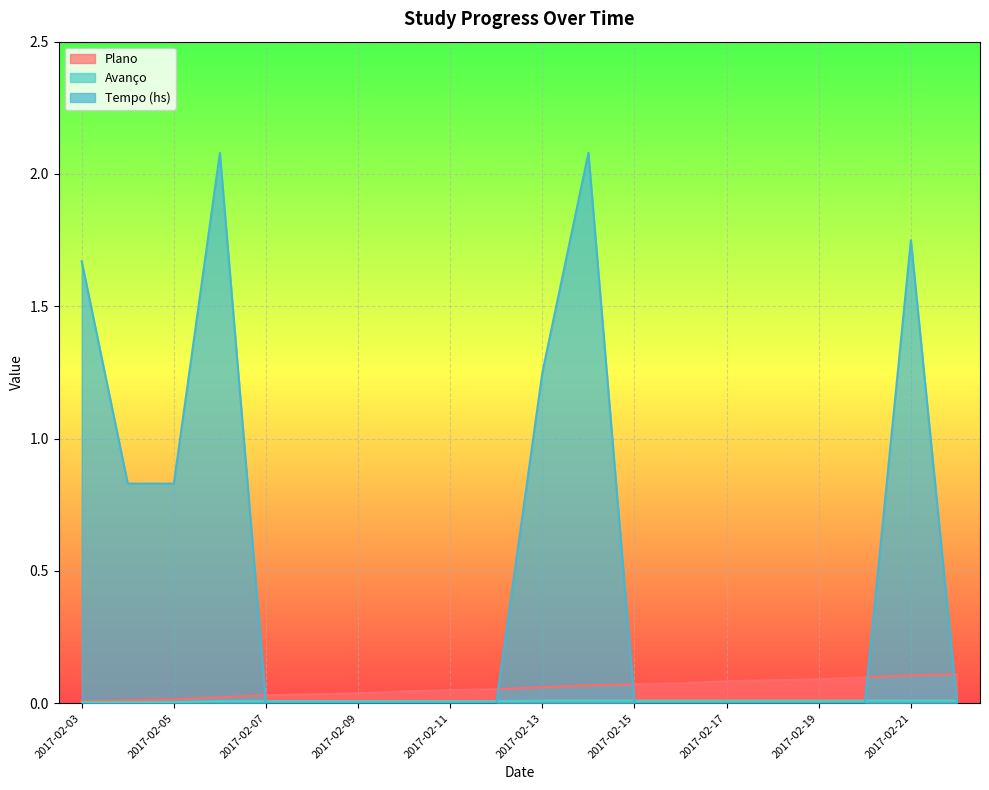

In Tempo (hs), how many points are higher than both neighbors (excluding endpoints)?

3